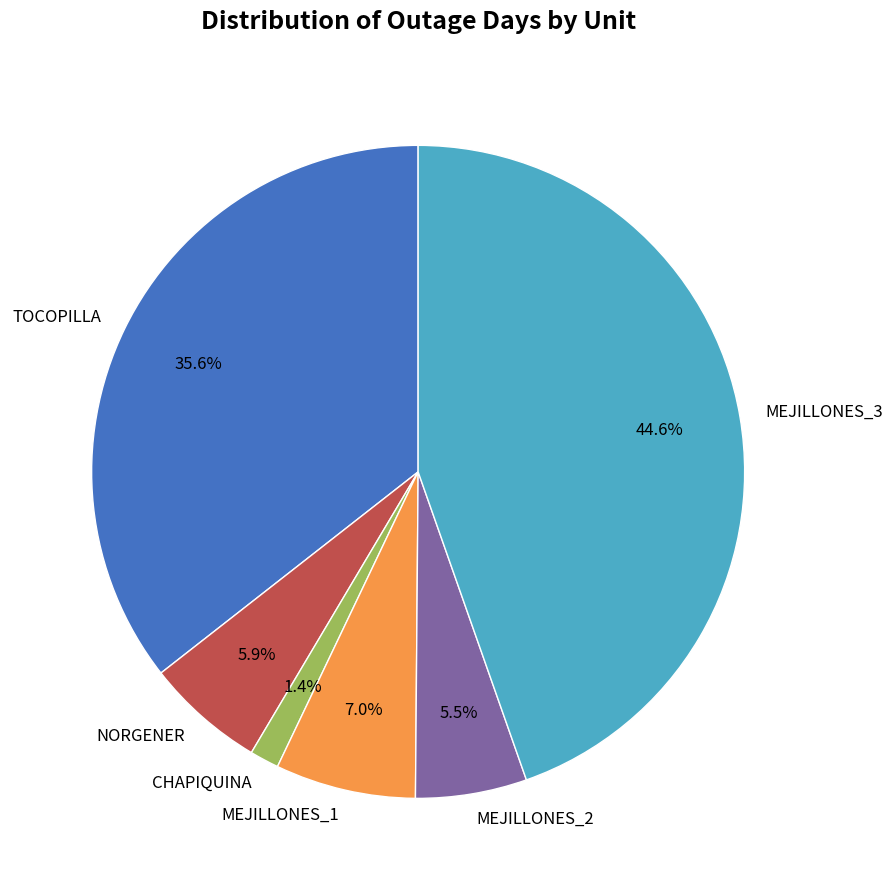

Combined, do TOCOPILLA and NORGENER account for over 50%?

No